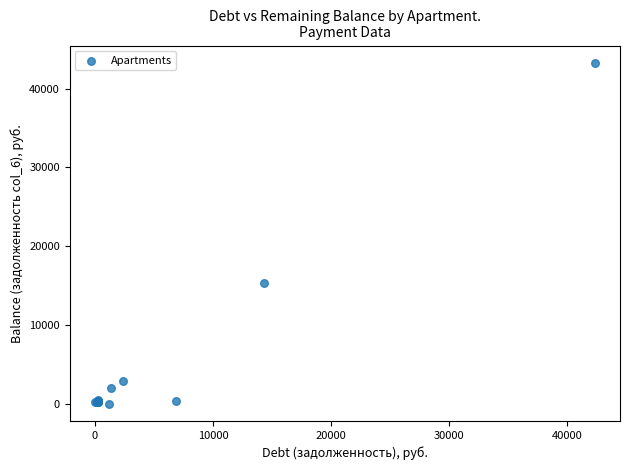

What Y value in the scatter plot is closest to 21647?

15330.0